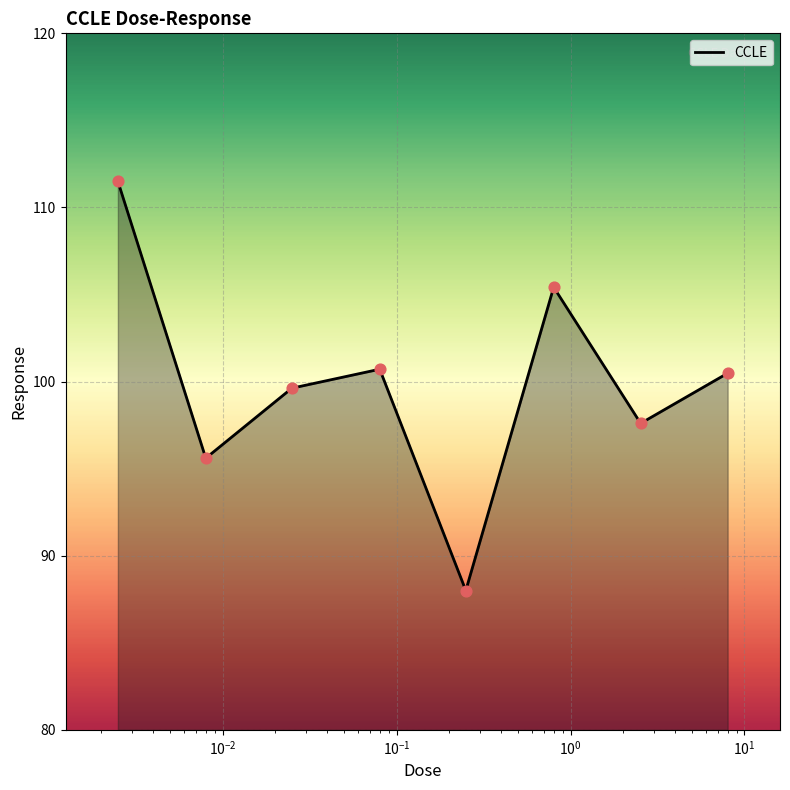

What is the average value?

99.9